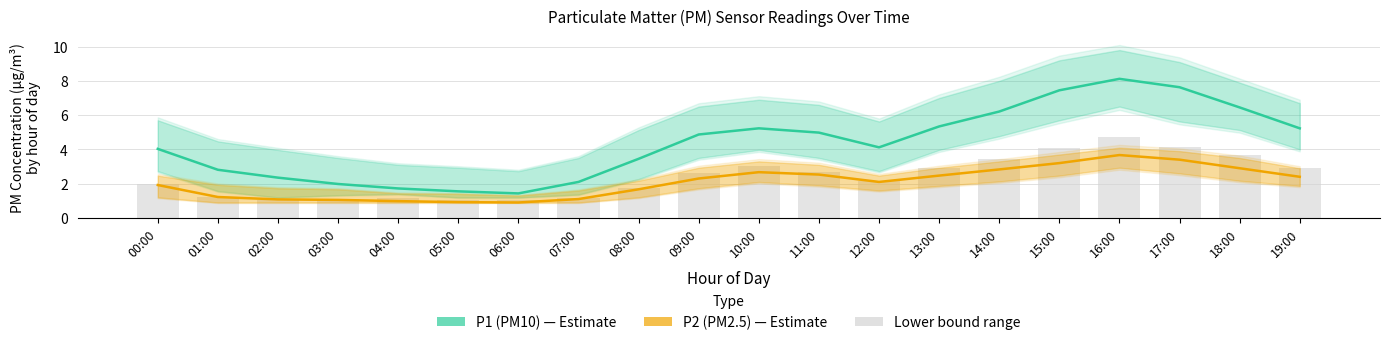

What is the highest value of the P1 (PM10) series?

8.1